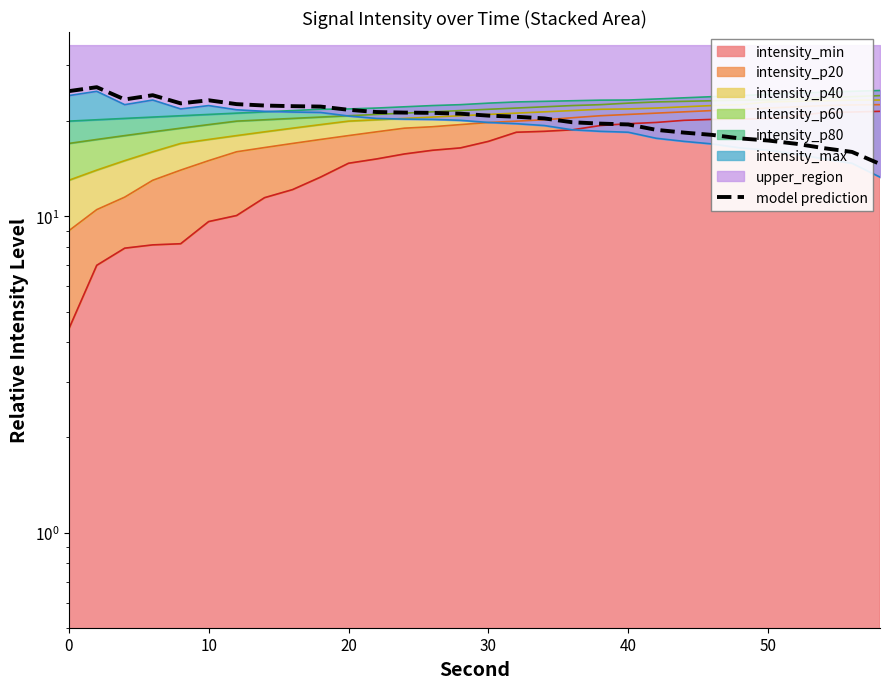

What is the greatest value displayed?

25.6